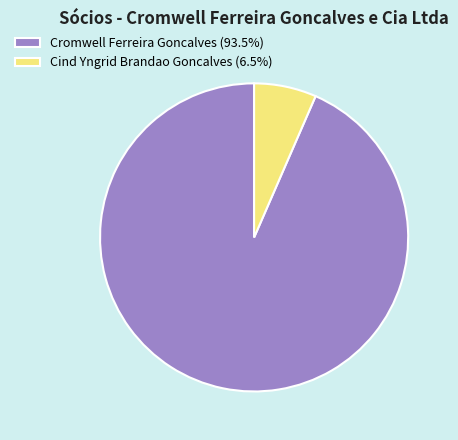

Between Cind Yngrid Brandao Goncalves and Cromwell Ferreira Goncalves, which is larger?

Cromwell Ferreira Goncalves